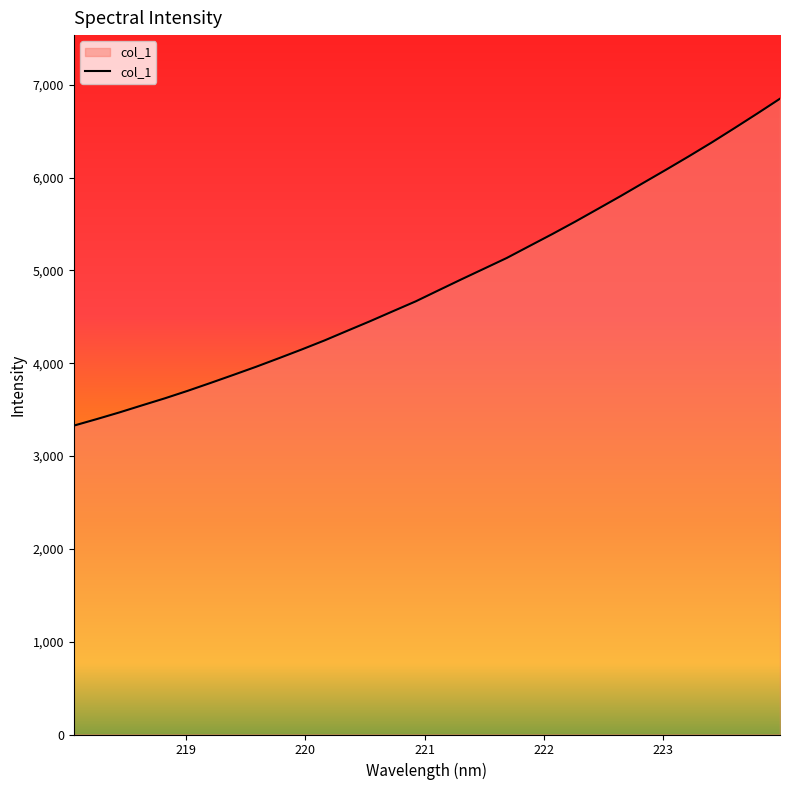

What is the difference between the maximum and minimum values?

3523.0